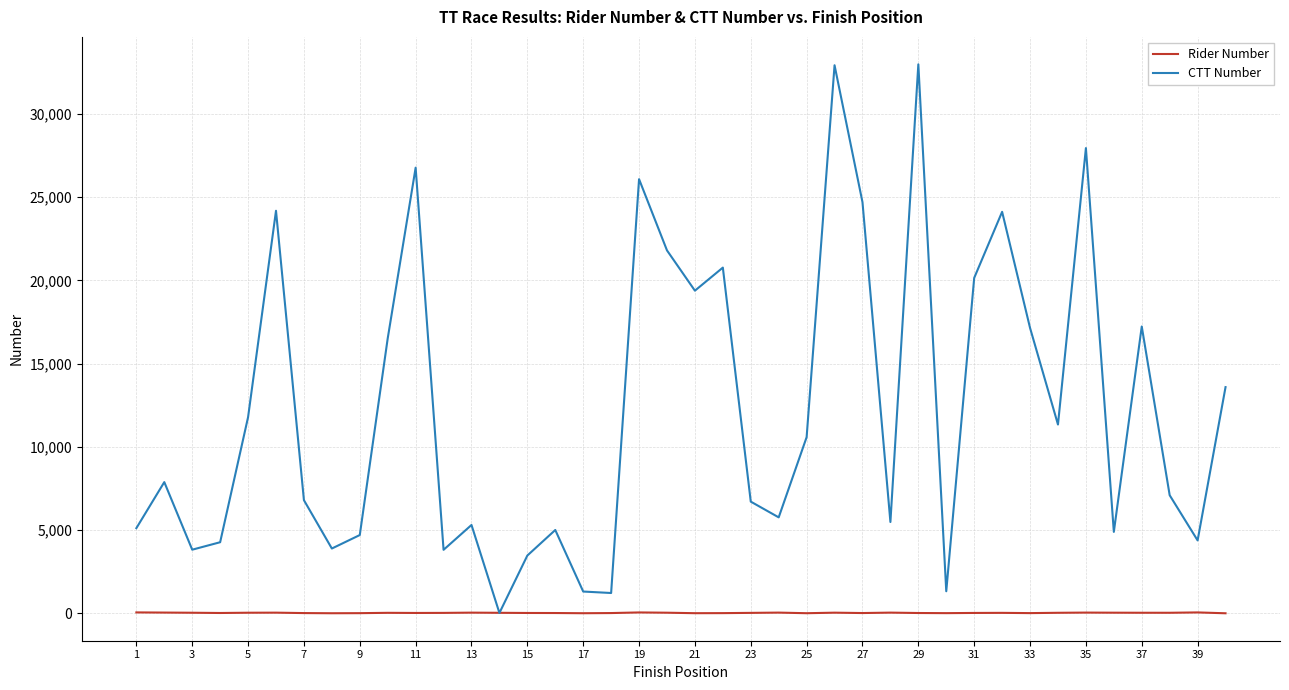

Which series has the largest total across all categories?

CTT Number